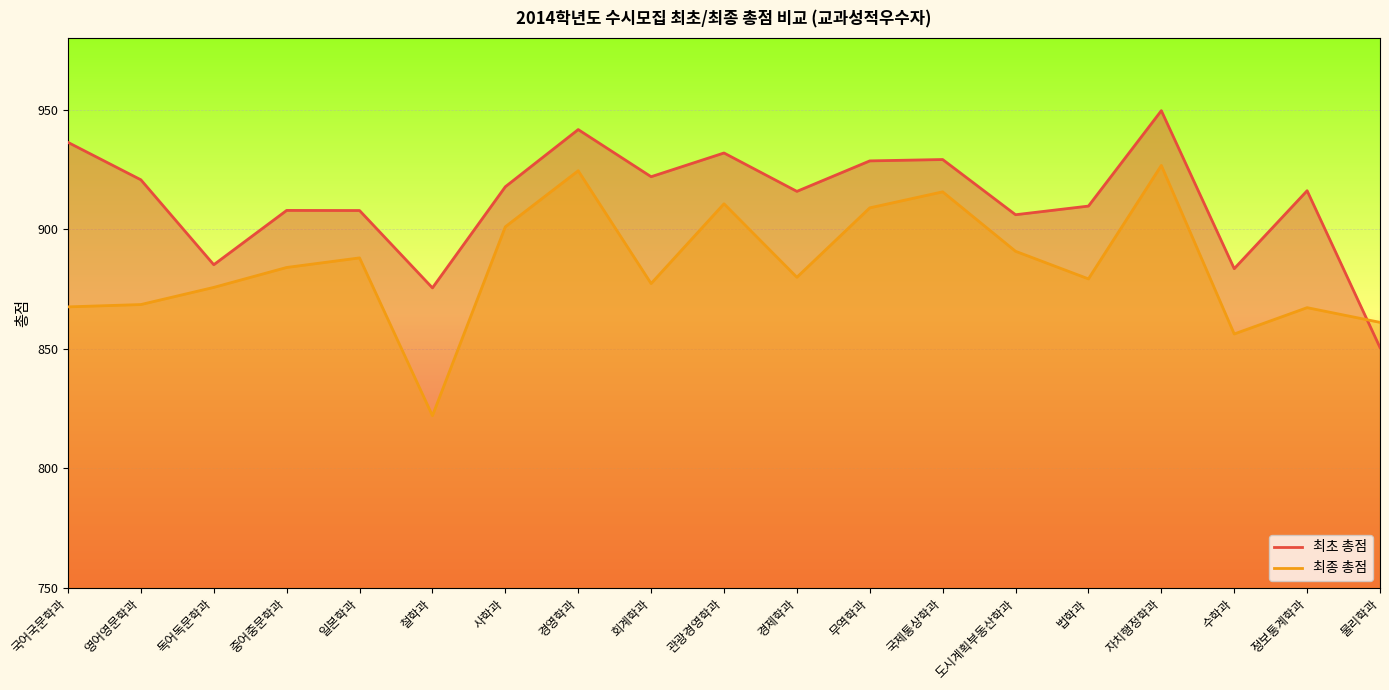

How many intersections are there between 최초 총점 and 최종 총점?

1